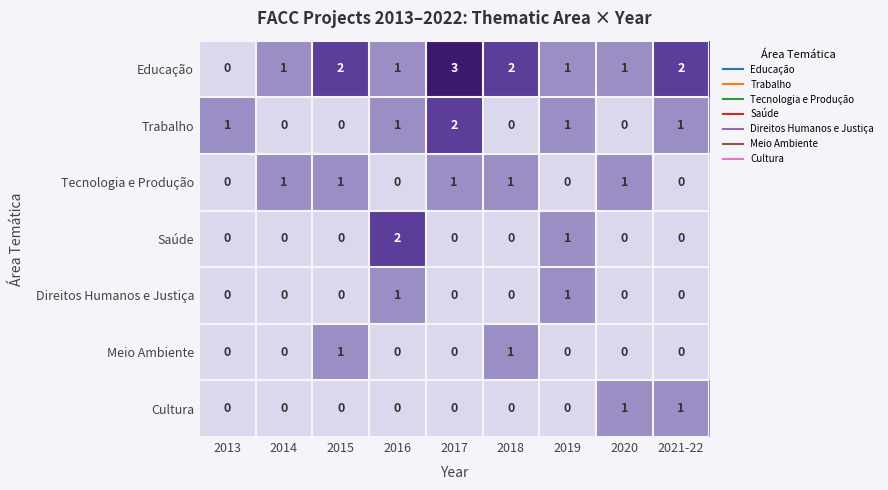

What is the total value across all series at 2018?

4